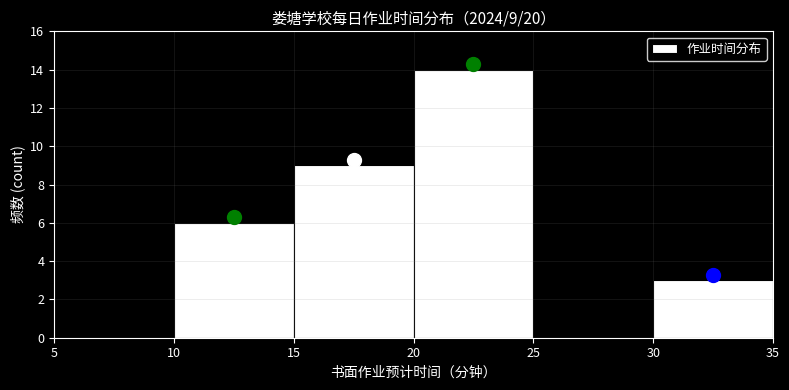

Which range on the x-axis has the tallest bar?

20 to 25